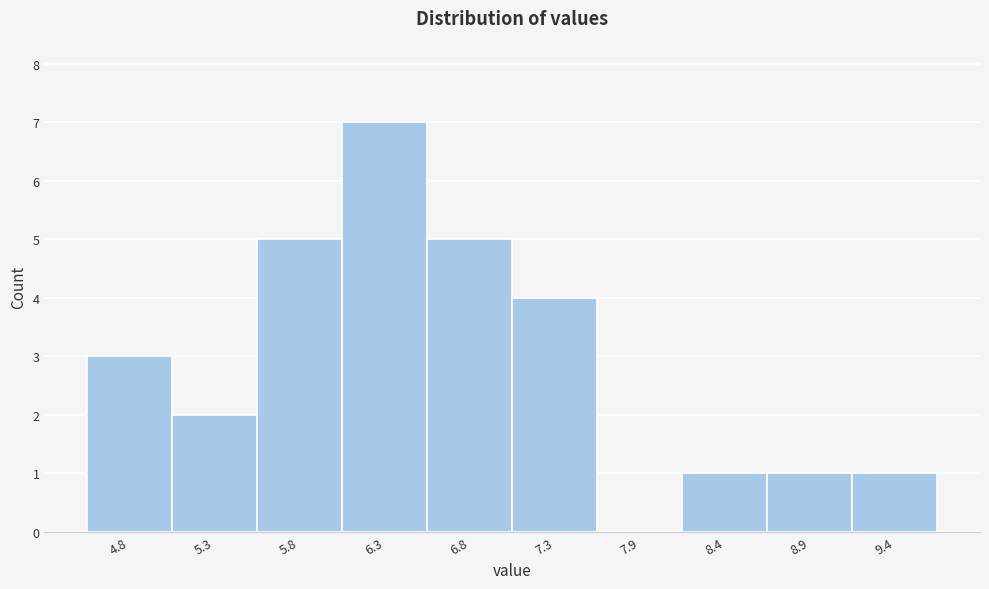

Reading left to right, list all the values displayed in this chart.

4.8=3	5.3=2	5.8=5	6.3=7	6.8=5	7.3=4	7.9=0	8.4=1	8.9=1	9.4=1